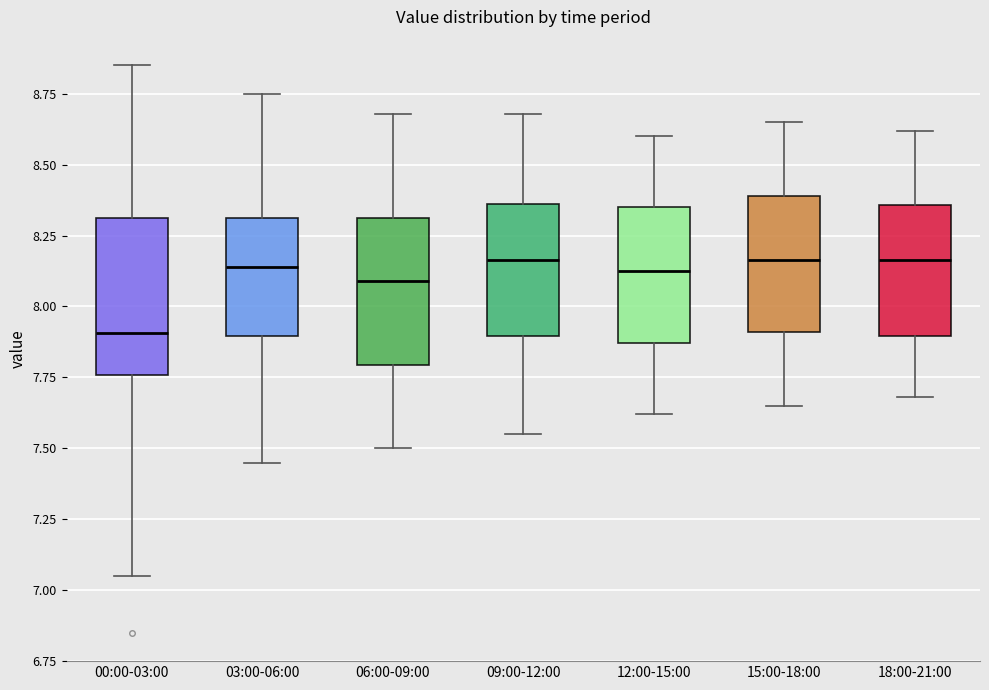

Reading left to right, transcribe this box plot: for each box, give where its median line is, the range the box spans, and where its two whiskers end, as read against the y-axis. The values are not printed on the chart, so give them approximately, as read against the axis.

00:00-03:00: median 7.90, box 7.75 to 8.30, whiskers 7.05 to 8.85
03:00-06:00: median 8.15, box 7.90 to 8.30, whiskers 7.45 to 8.75
06:00-09:00: median 8.10, box 7.80 to 8.30, whiskers 7.50 to 8.70
09:00-12:00: median 8.15, box 7.90 to 8.35, whiskers 7.55 to 8.70
12:00-15:00: median 8.15, box 7.85 to 8.35, whiskers 7.60 to 8.60
15:00-18:00: median 8.15, box 7.90 to 8.40, whiskers 7.65 to 8.65
18:00-21:00: median 8.15, box 7.90 to 8.35, whiskers 7.70 to 8.60